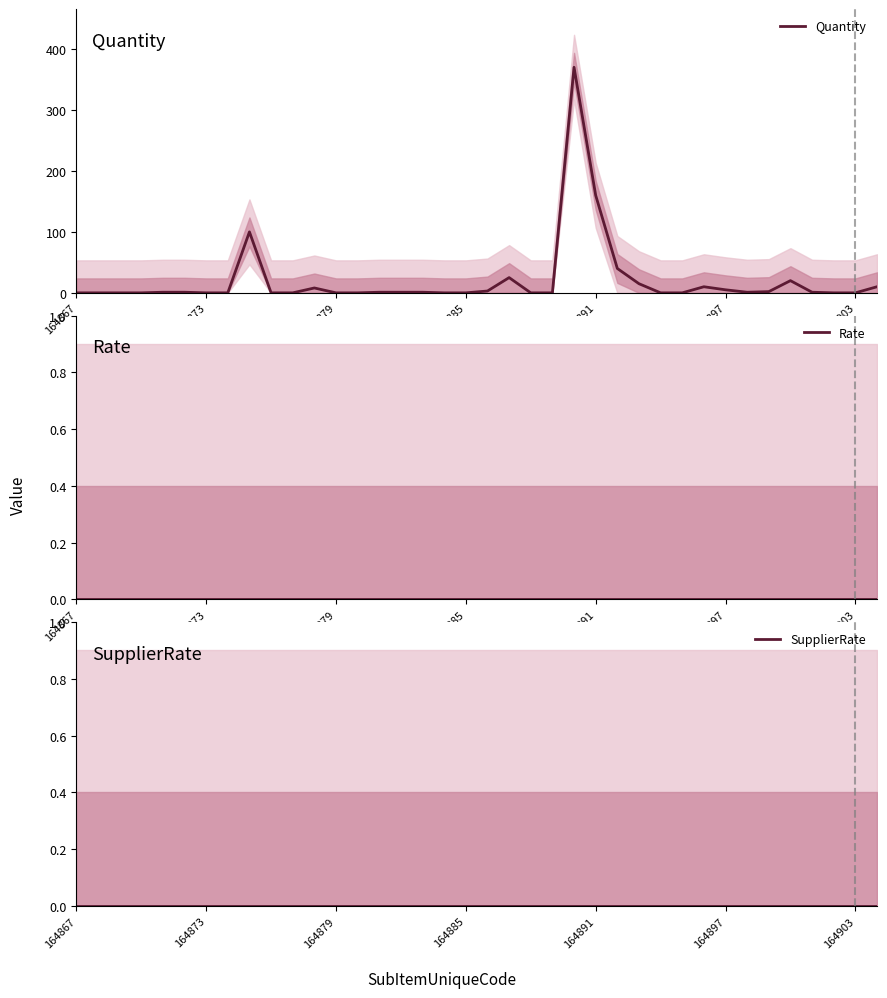

How many distinct data groups are displayed?

3